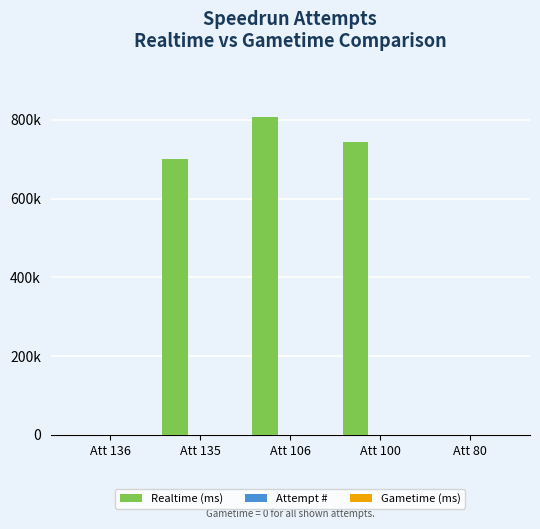

List the series in order of their peak value, lowest first.

Gametime (ms), Attempt #, Realtime (ms)